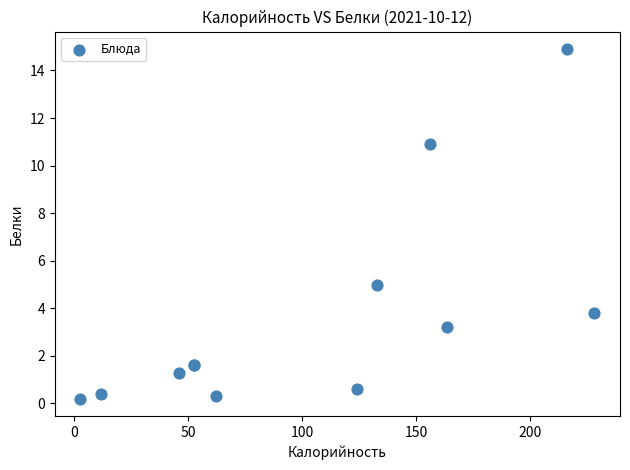

What Y value in the scatter plot is closest to 7?

5.0